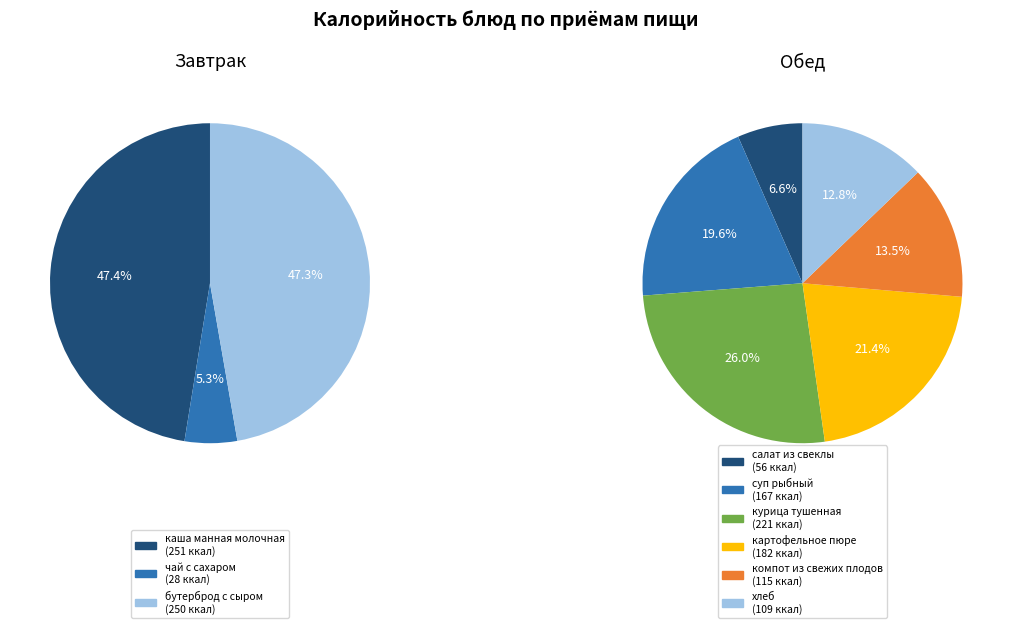

Count the number of slices in the pie.

9